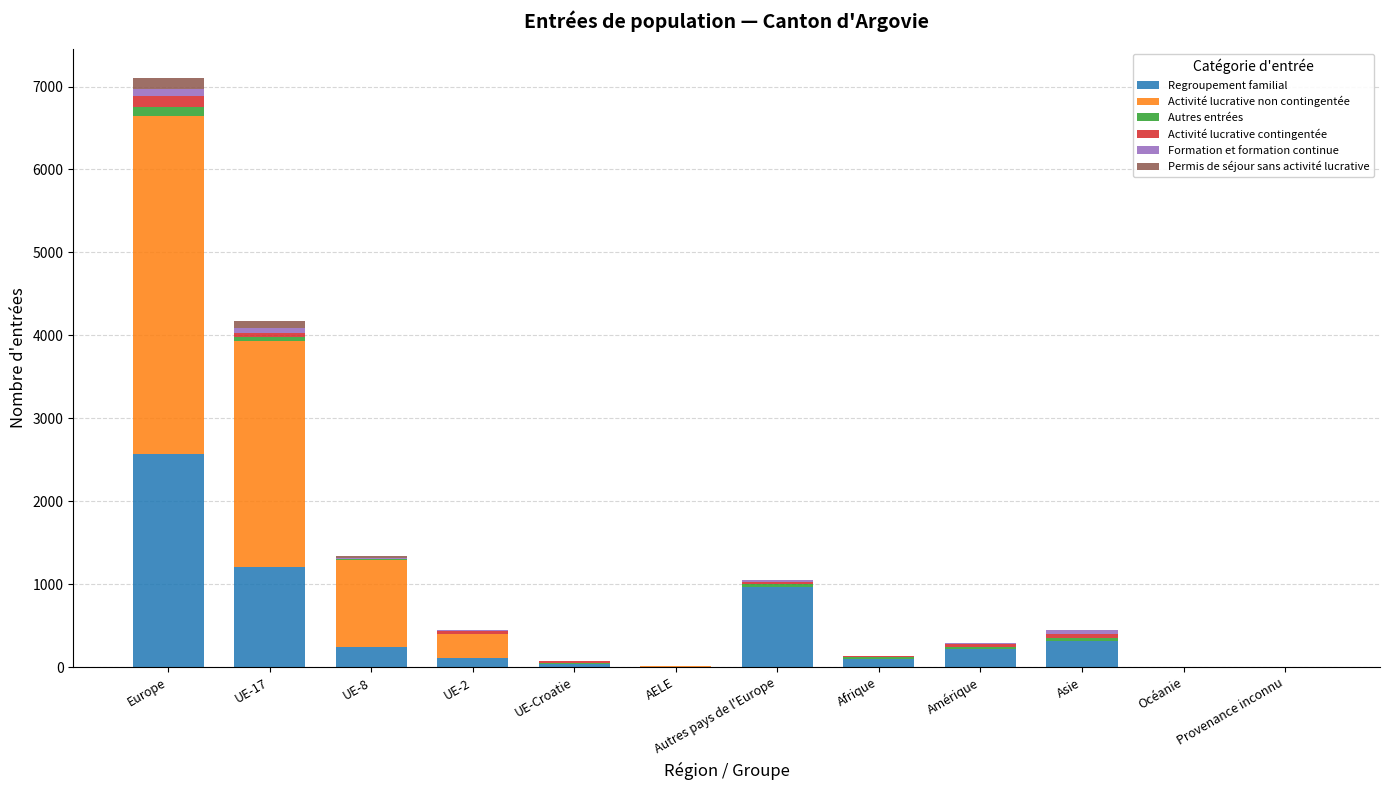

At which label does Regroupement familial first exceed 225?

Europe